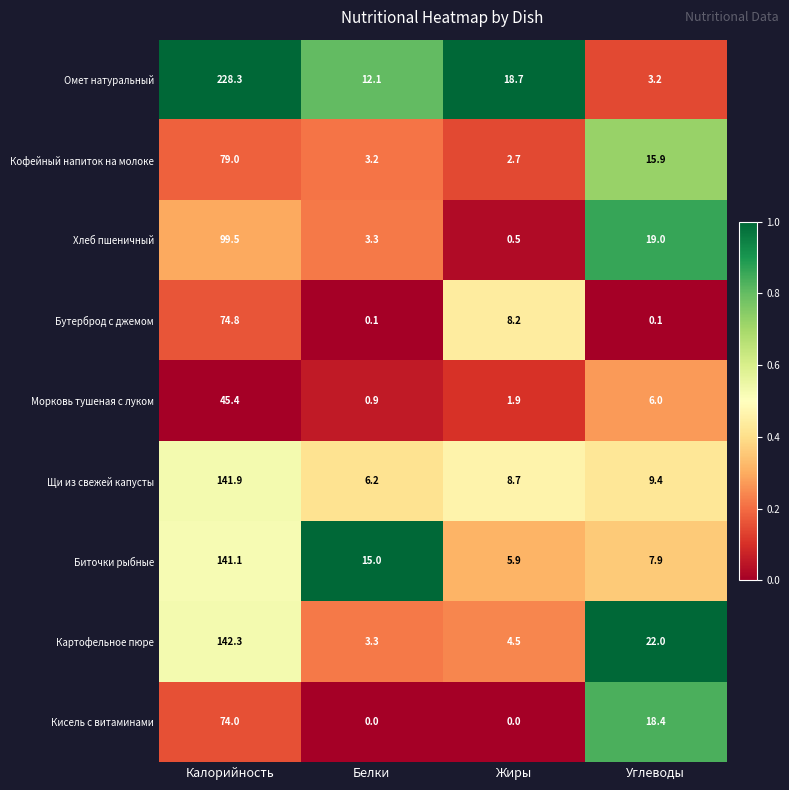

List the labels in order of Морковь тушеная с луком value, smallest first.

Белки, Жиры, Углеводы, Калорийность